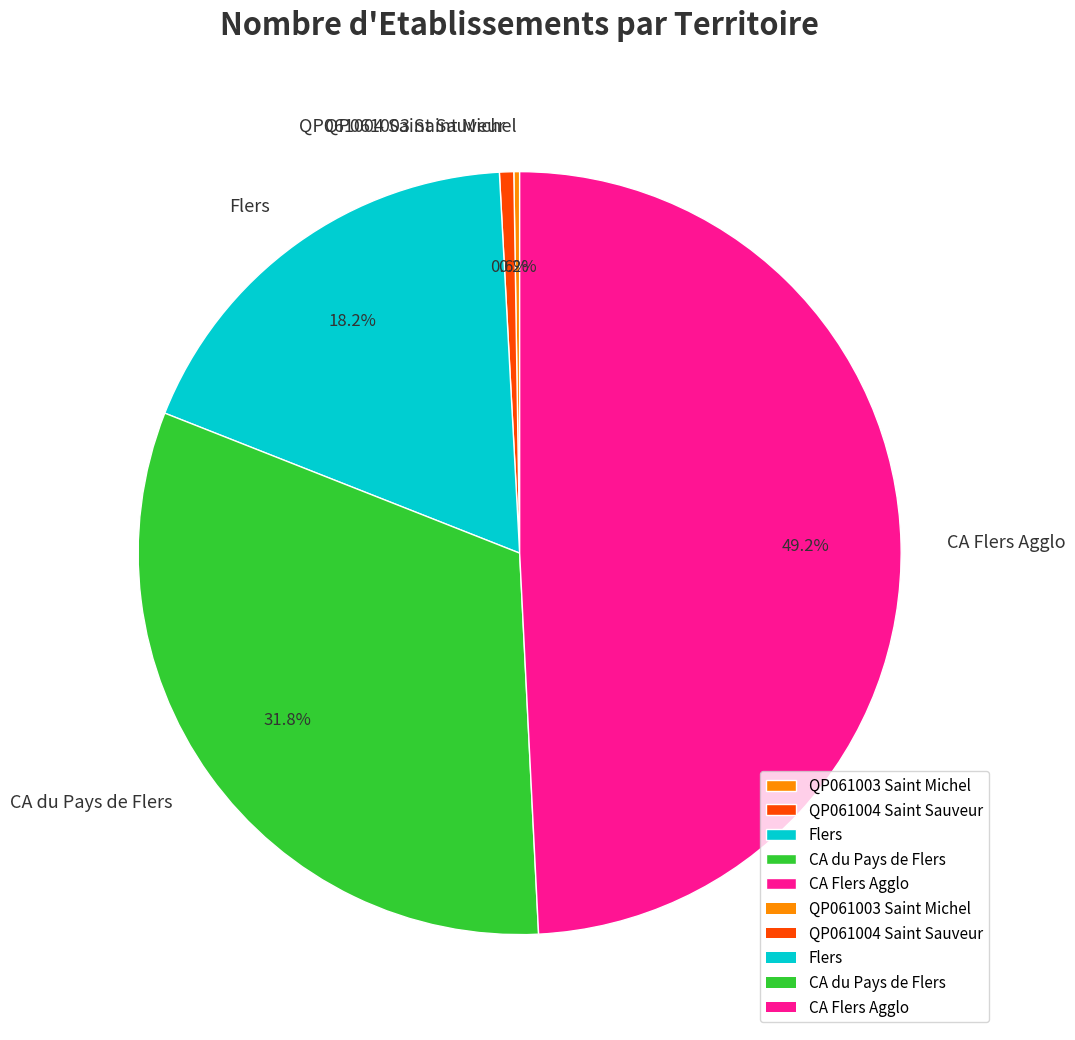

Is there any slice that represents more than half of the pie?

No